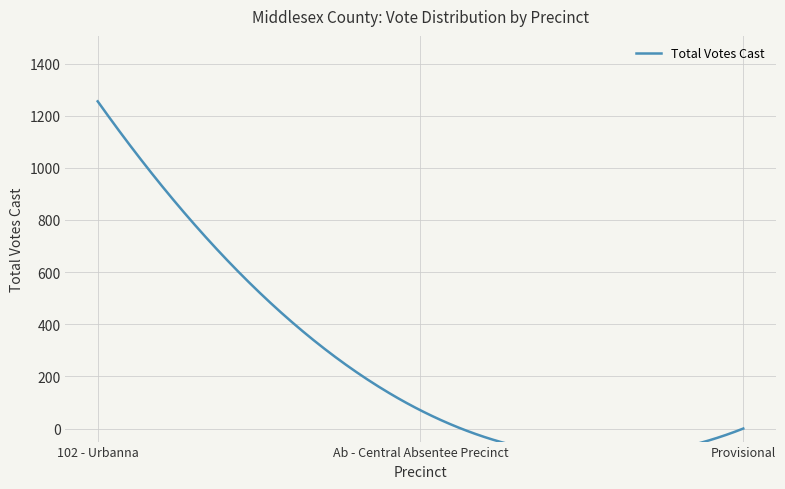

What is the label of the 3rd point from the right?

102 - Urbanna